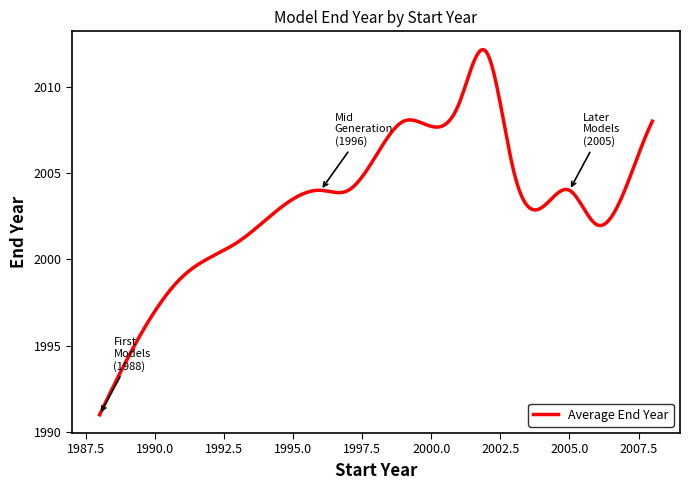

What is the smallest value displayed?

1991.0